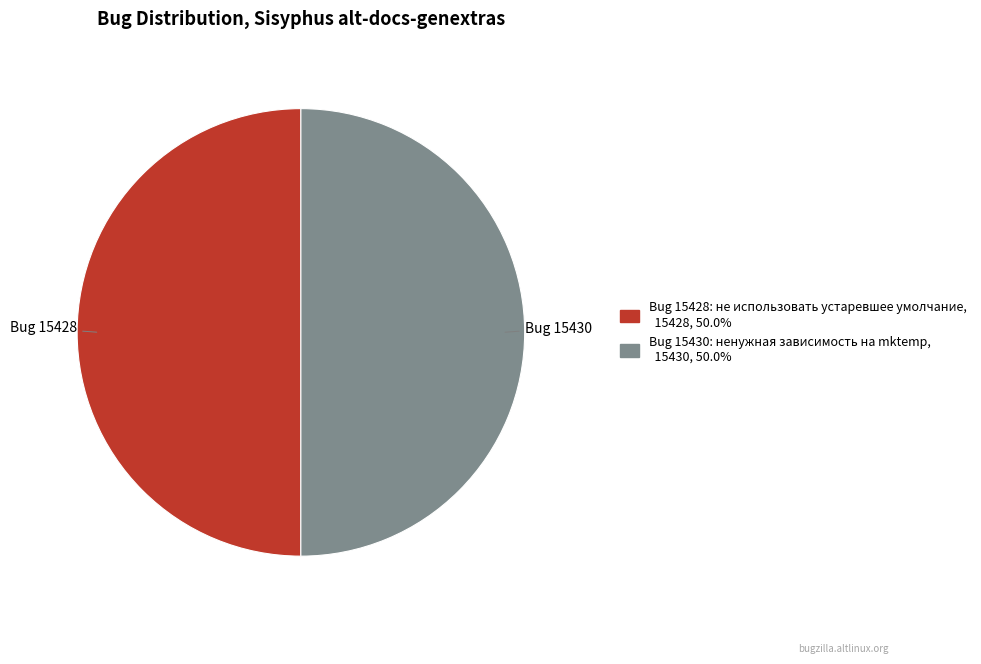

Is the sum of Bug 15430 and Bug 15428 greater than half?

Yes